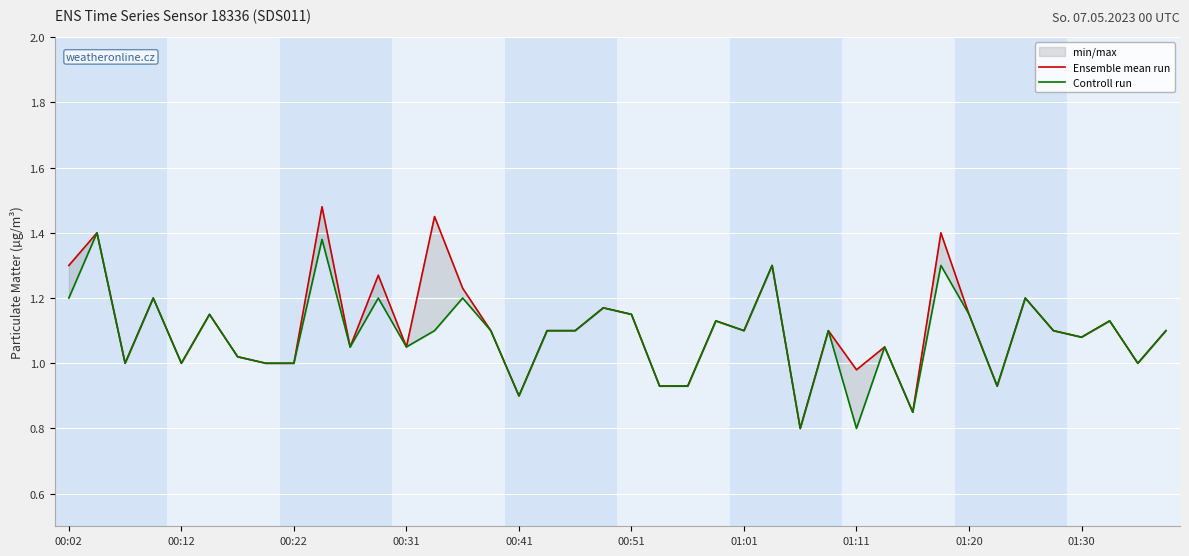

Is this an area chart (filled region under the line)?

No